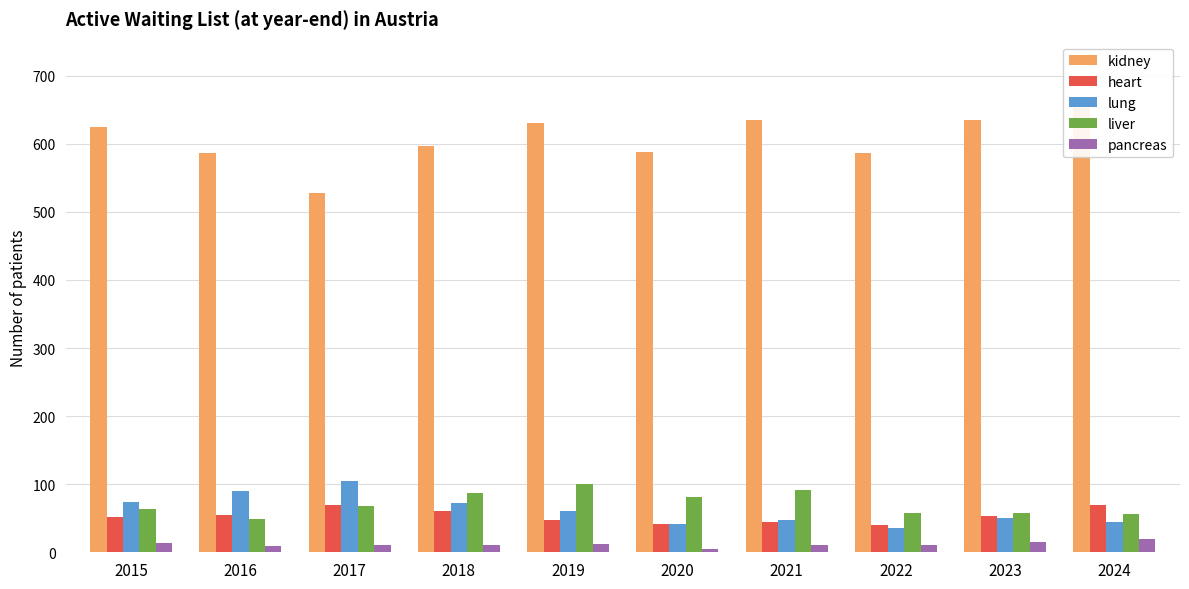

At 2018, list the series in order from smallest to largest.

pancreas, heart, lung, liver, kidney